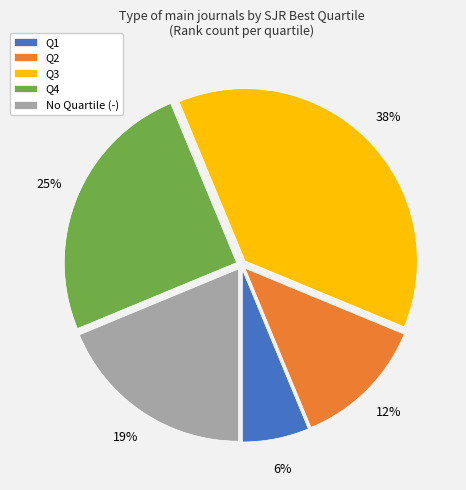

How many slices are in this pie chart?

5